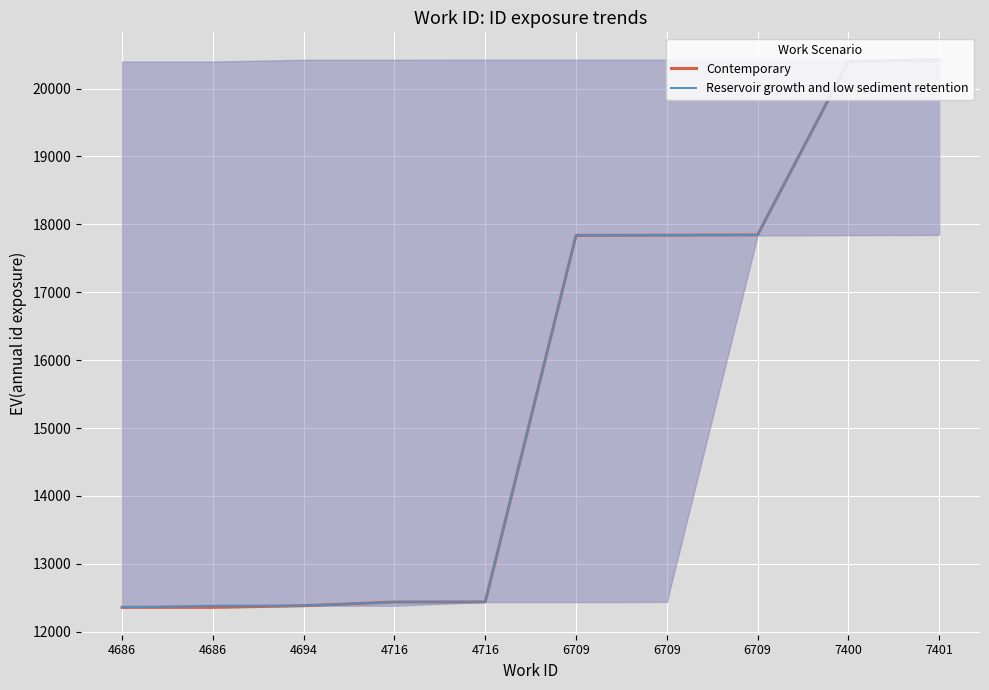

What is the maximum value for Contemporary?

20424